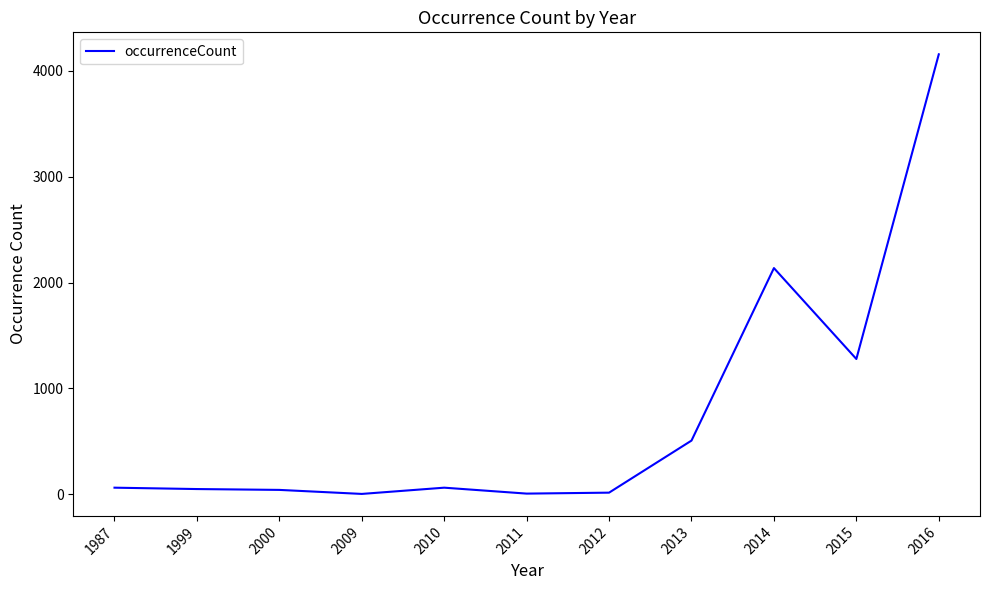

True or false: there are more than 1 points higher than both neighbors.

True